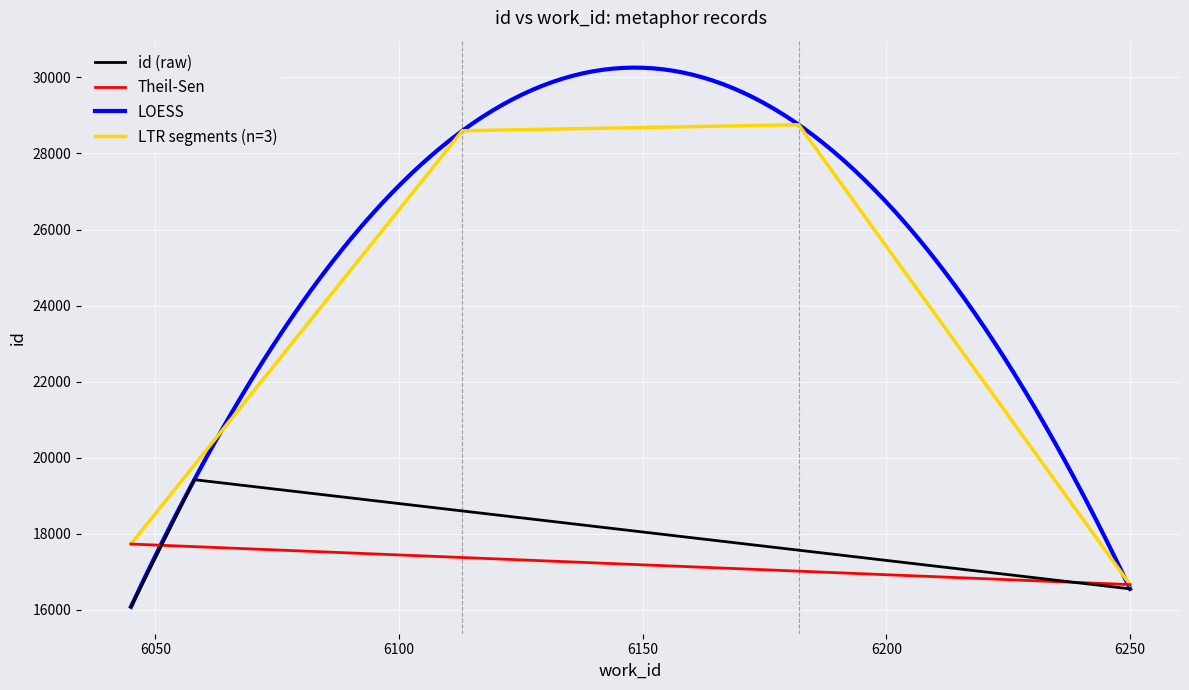

Reading left to right, what are all the values shown in this chart?

16080	19422	16551